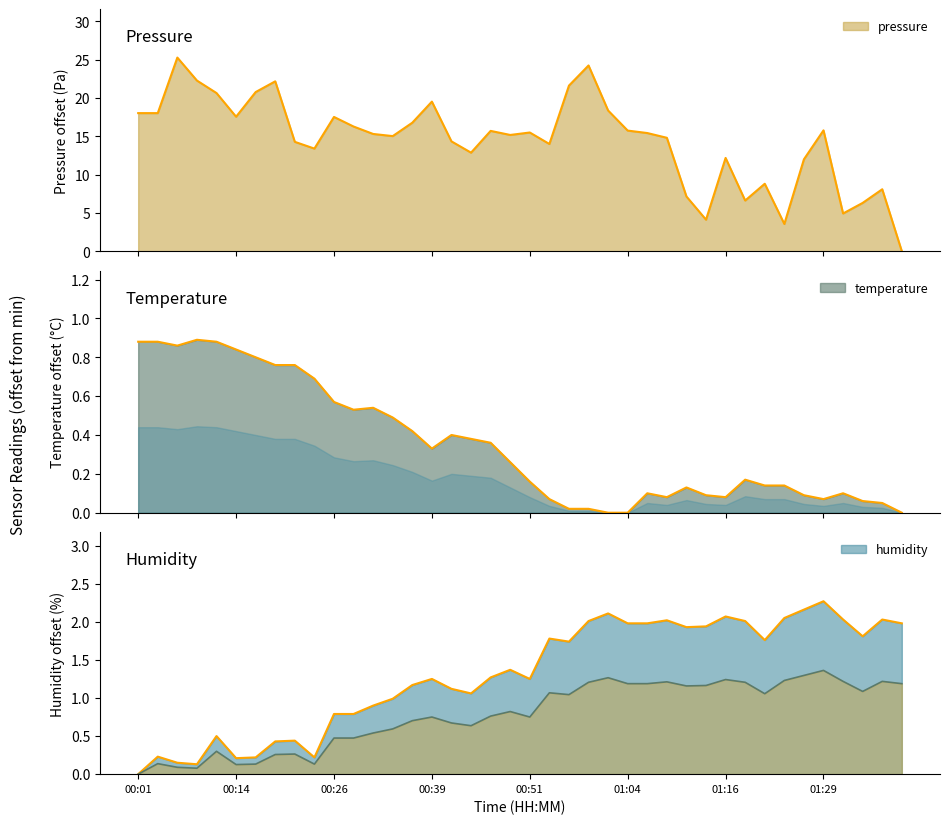

What is the difference between the maximum and minimum values in the pressure series?

25.3